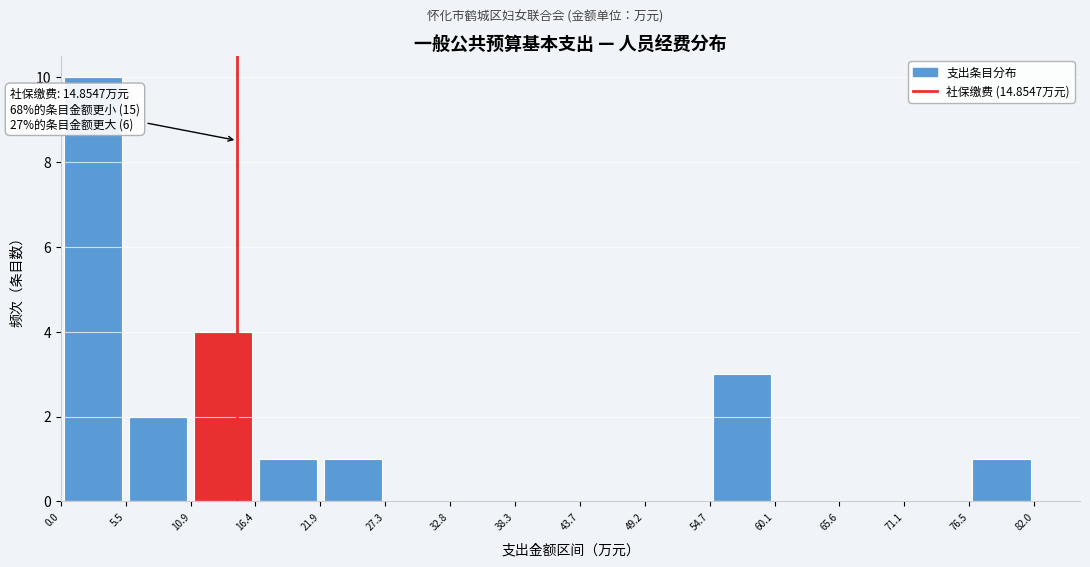

Over which range of the x-axis is the bar tallest?

0.0 to 5.5